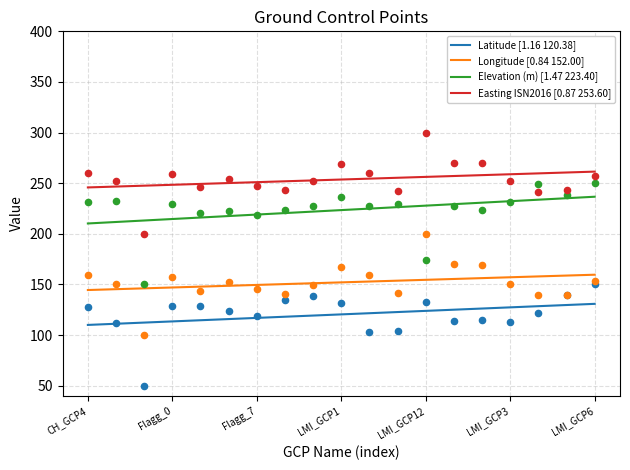

Which series has the largest total across all categories?

Easting ISN2016 [0.87 253.60]